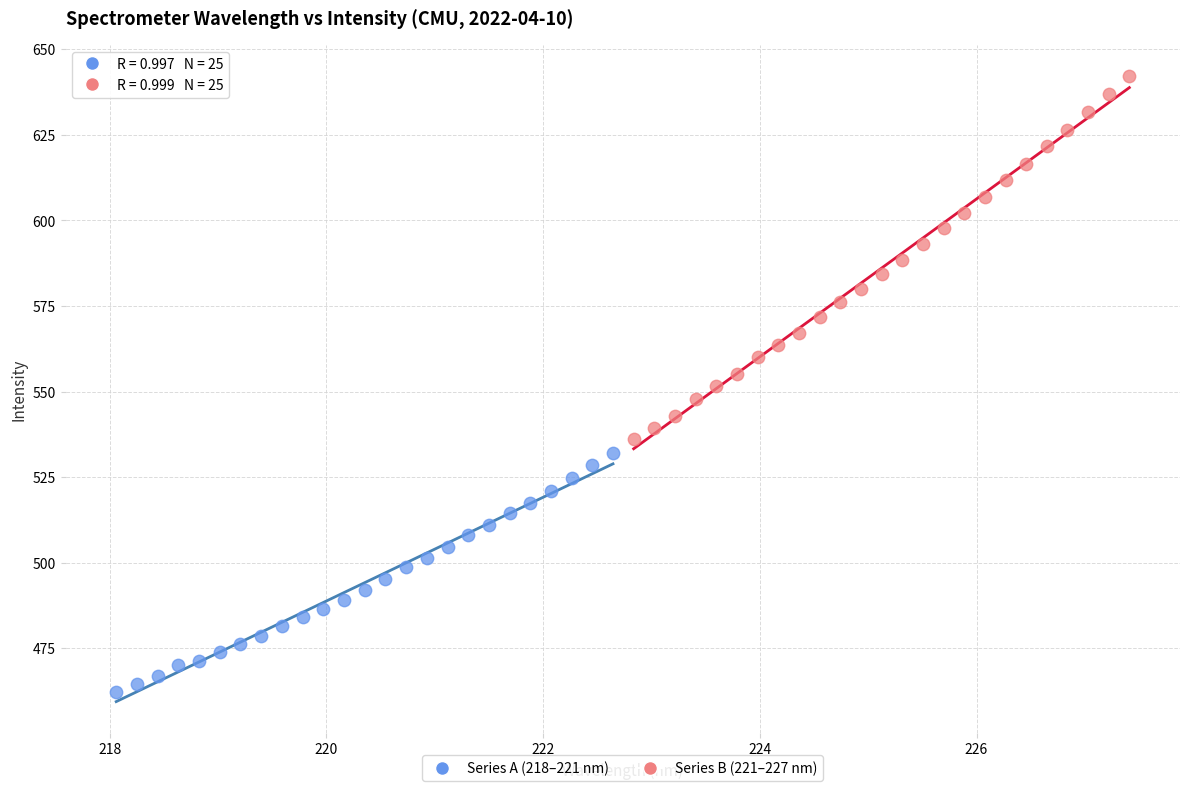

Which series has the largest Y range (max minus min)?

Series B (221–227 nm)